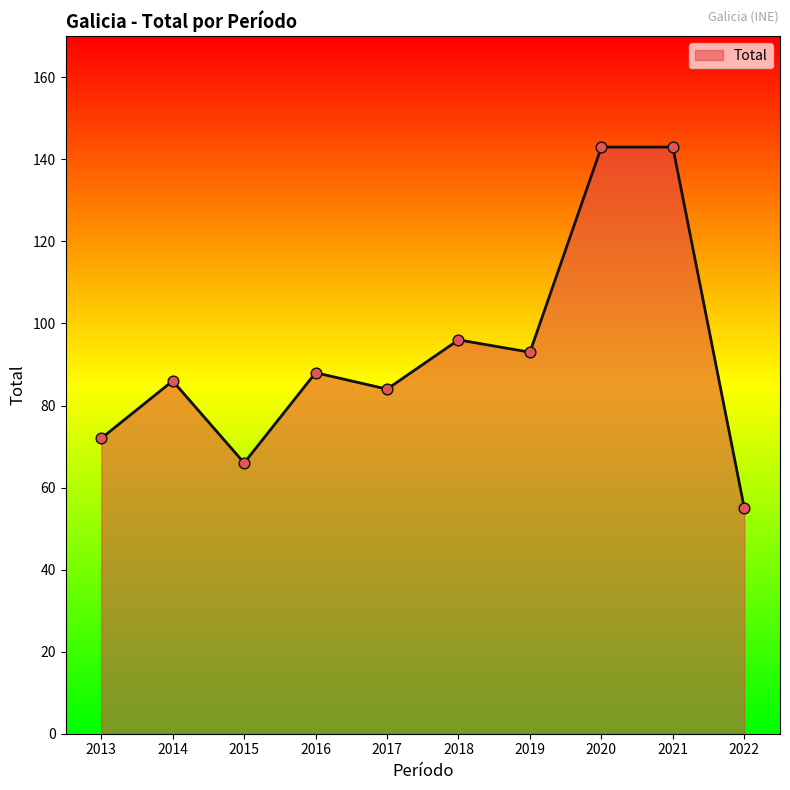

What is the ratio of the value at 2016 to the value at 2020?

0.6